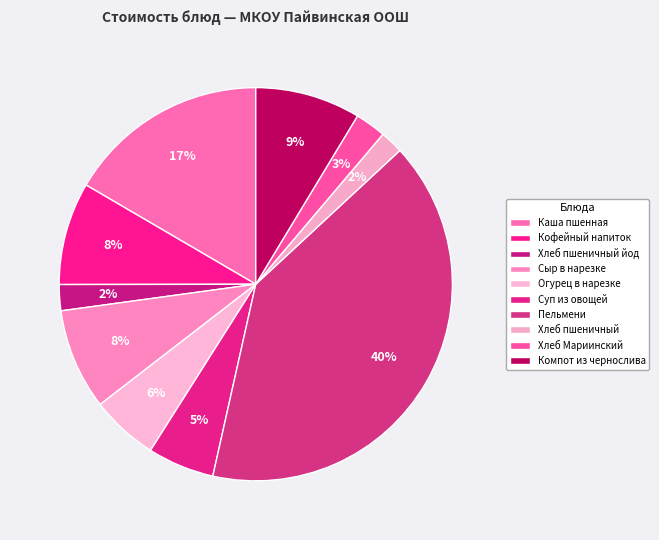

Does any single category account for the majority?

No